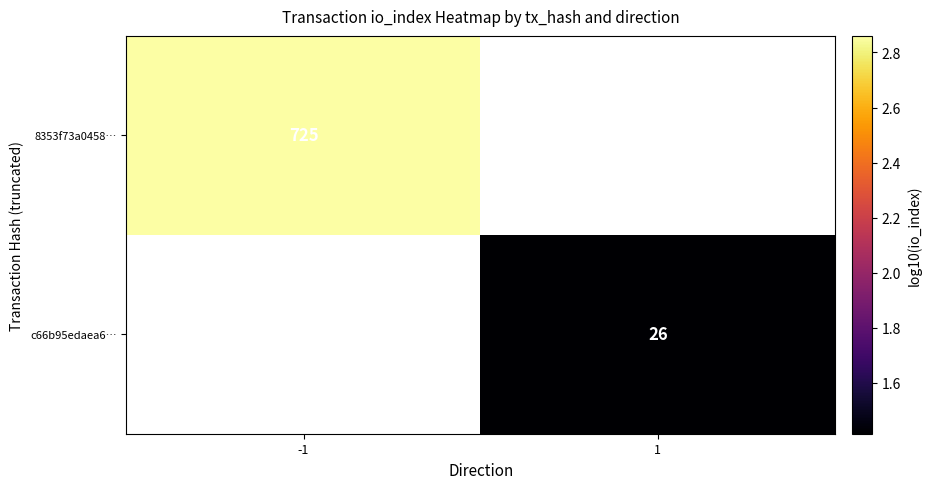

At which category does the chart reach its peak across all series?

-1